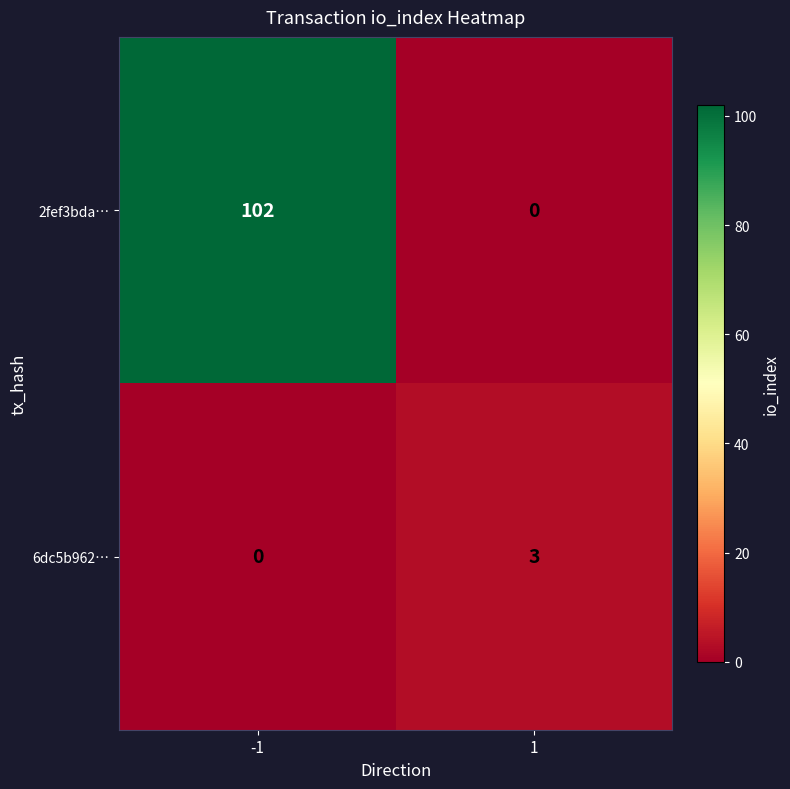

Rank the series at -1 from lowest to highest value.

6dc5b962…, 2fef3bda…